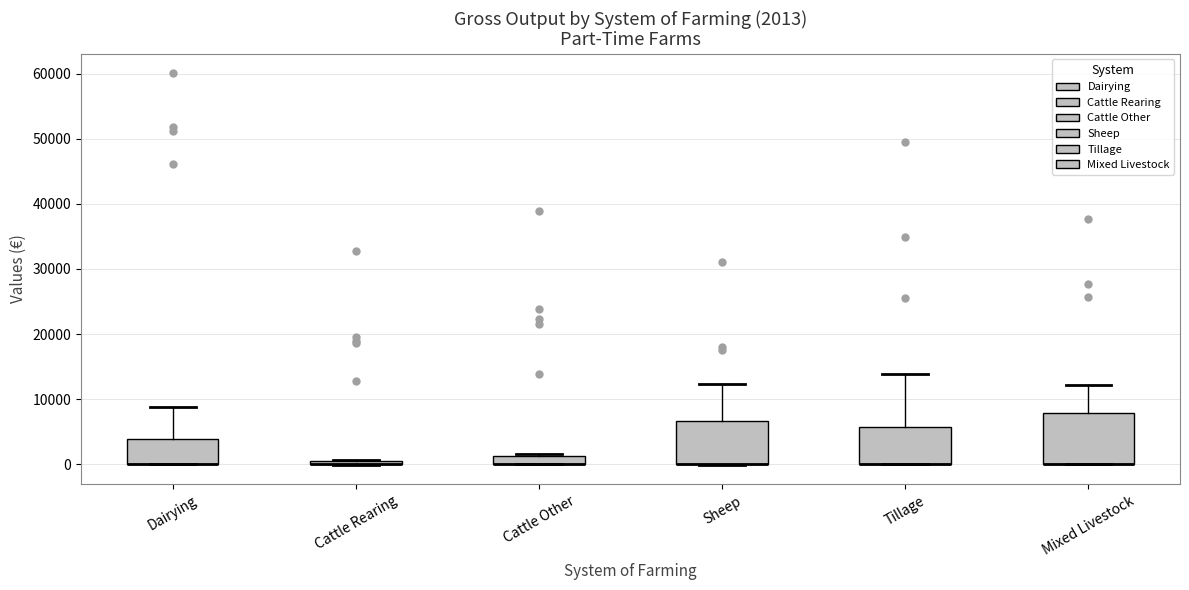

Comparing the boxes themselves (not the whiskers), which one is the tallest?

Mixed Livestock